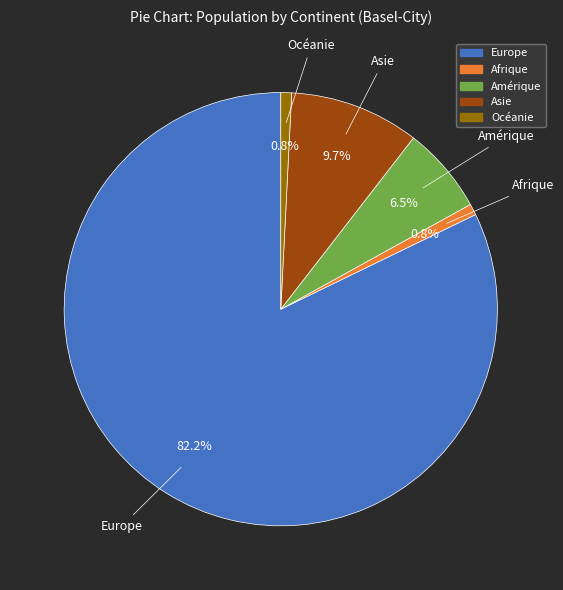

Does Afrique represent more than half of the total?

No